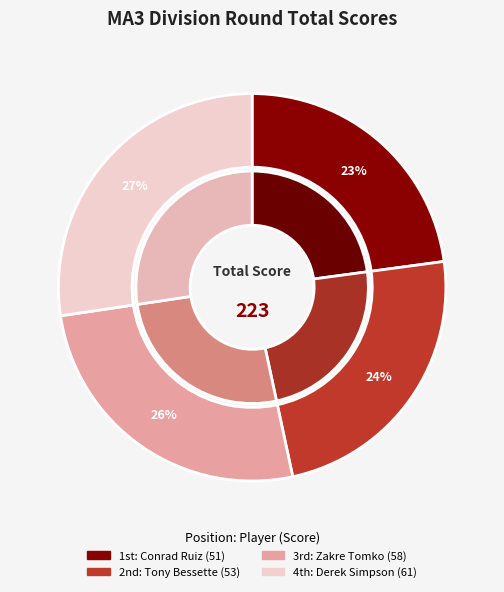

To the nearest percent, what percentage of the pie is Conrad Ruiz?

23%